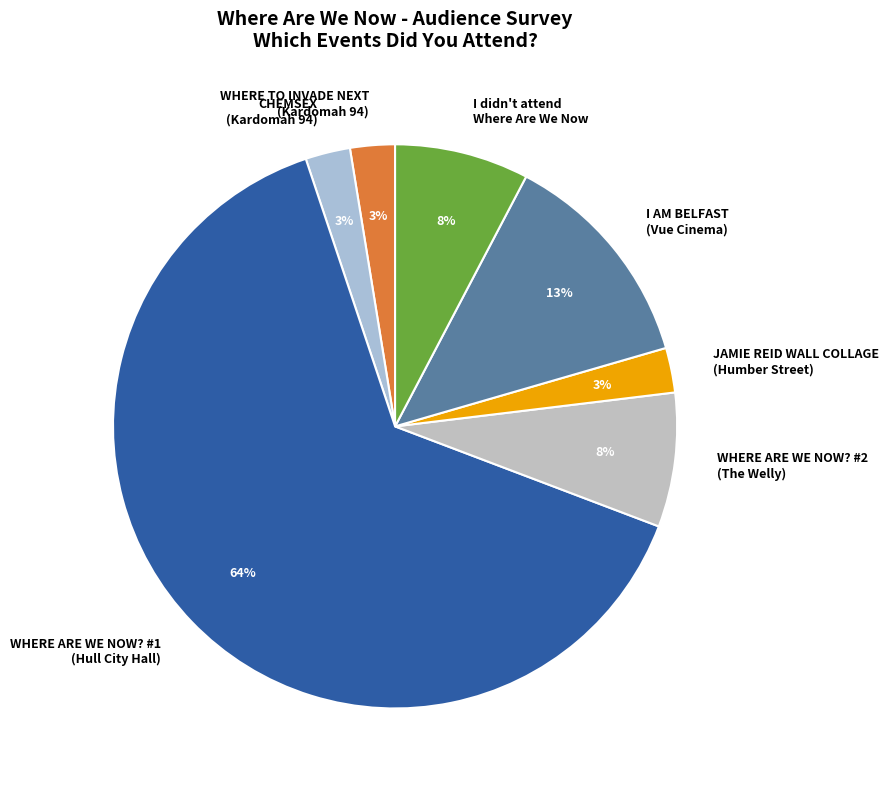

To the nearest percent, what percentage of the pie is WHERE ARE WE NOW? #2 (The Welly)?

8%